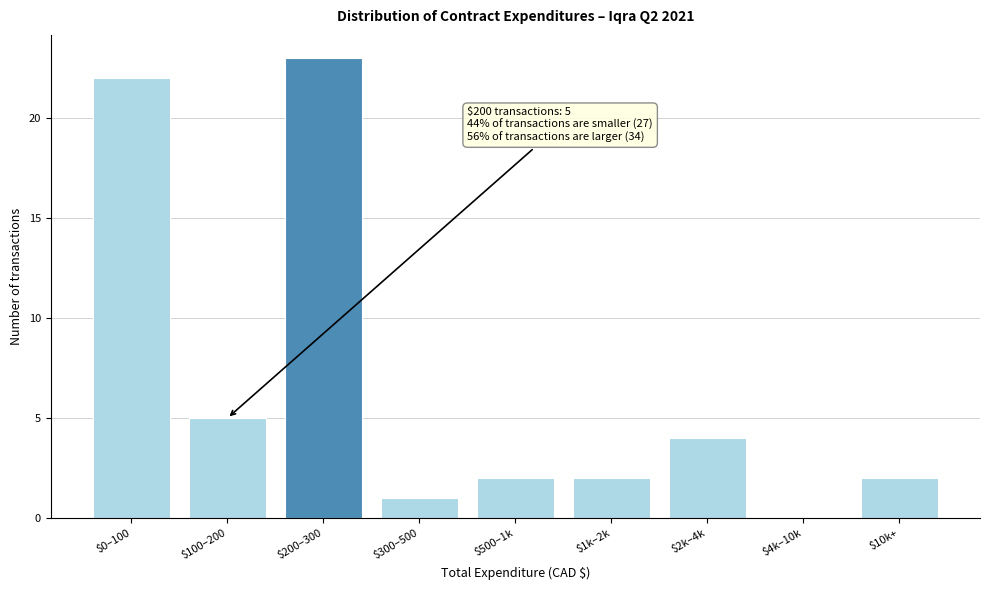

What is the maximum value shown in the chart?

23